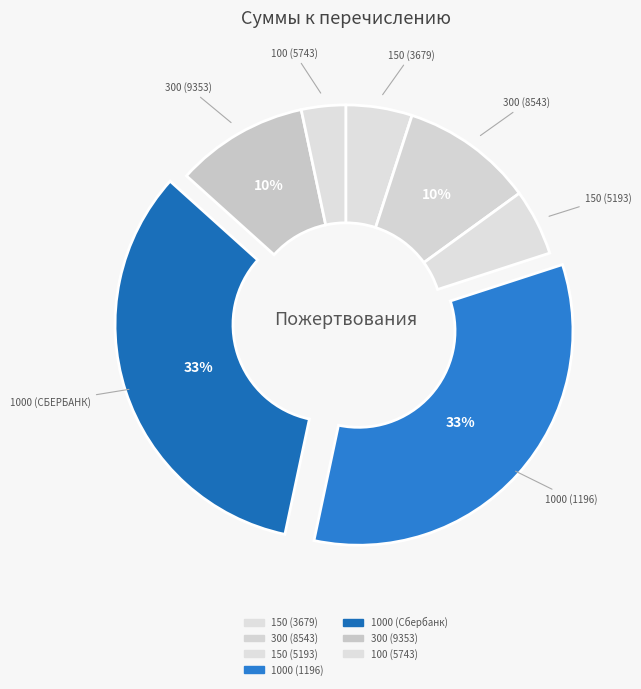

To the nearest percent, what portion does 150 (5193) represent?

5%